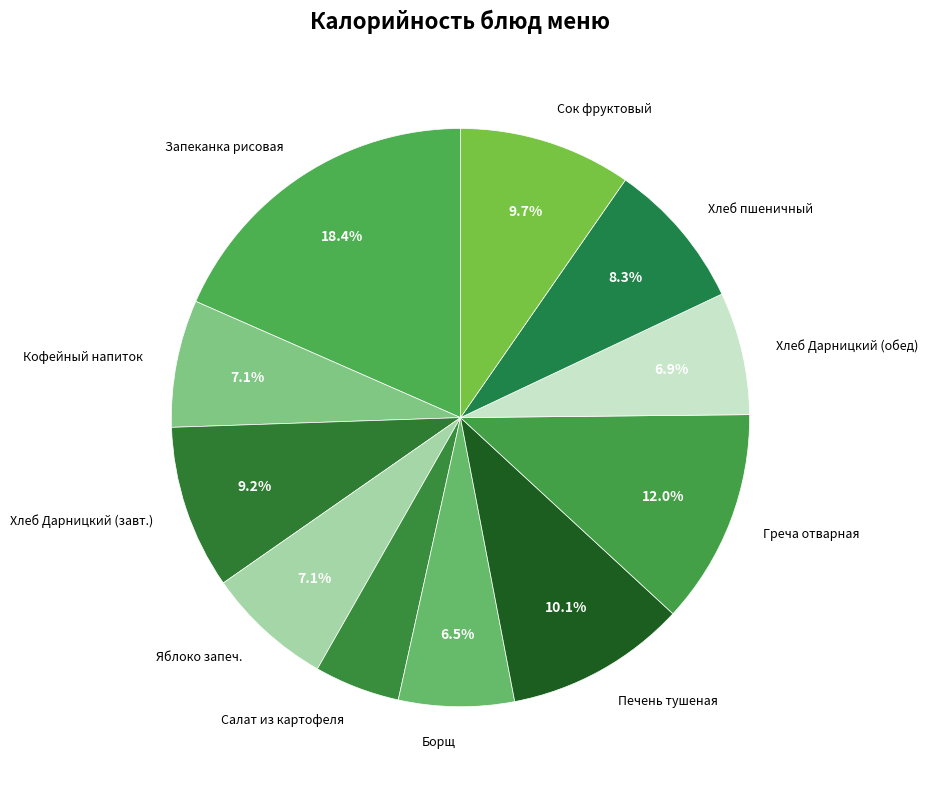

How many slices are in this pie chart?

11